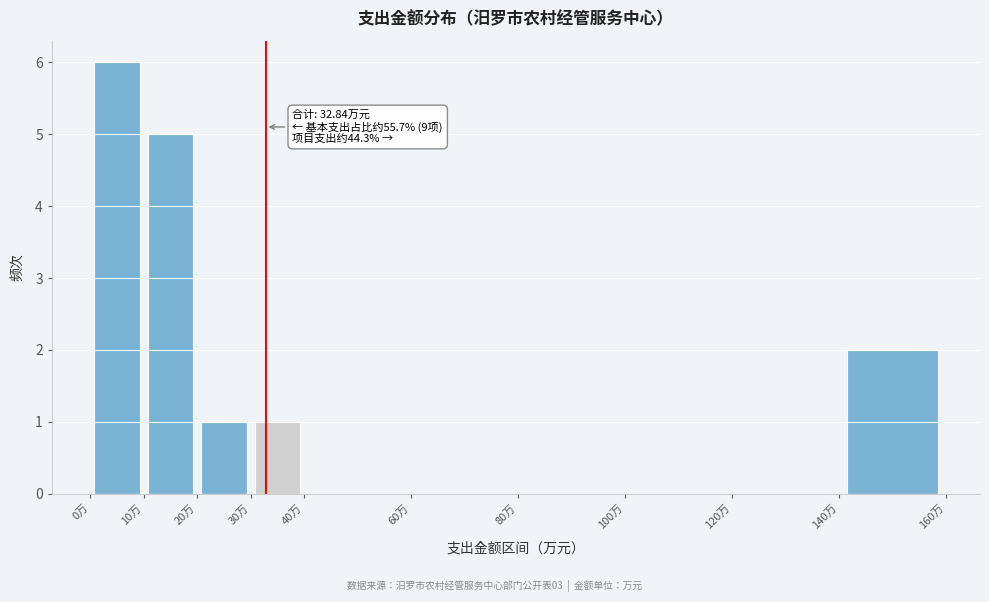

Over which range of the x-axis is the bar tallest?

0 to 10